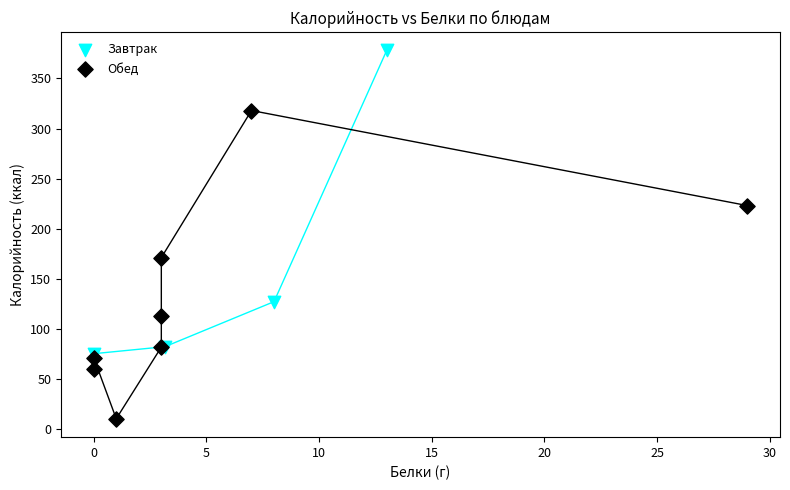

What are all the series names shown in the legend?

Завтрак, Обед